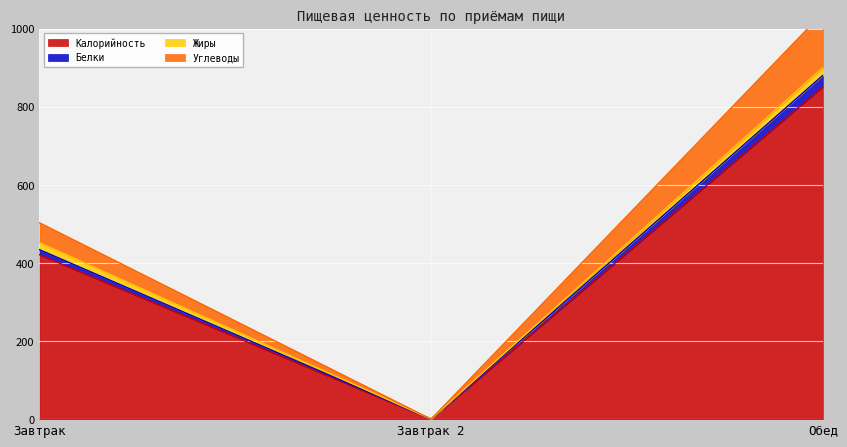

Is it true that Калорийность equals 182 at Завтрак?

False